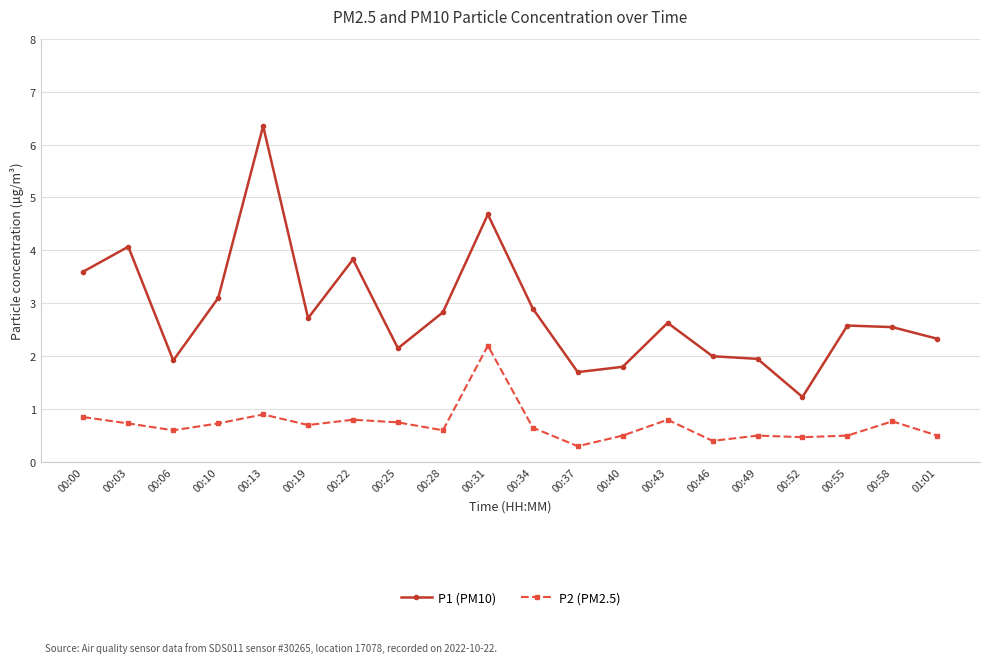

What is the average value of the P2 (PM2.5) series?

0.7